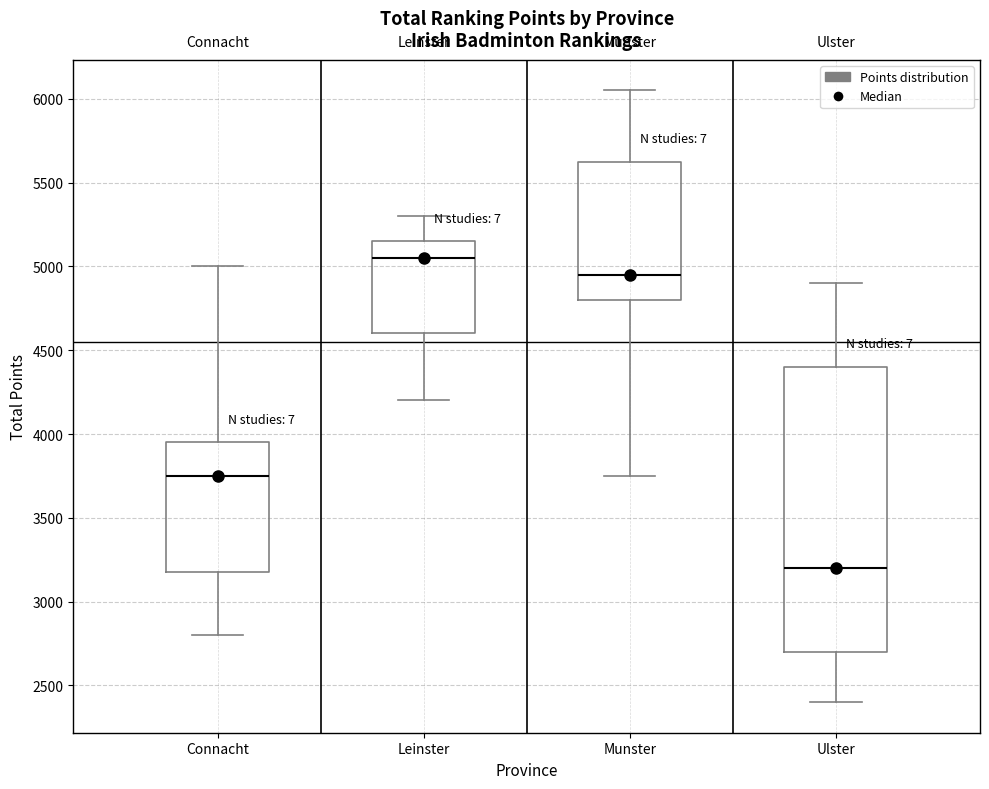

Reading left to right, read every box against the y-axis: the position of its median line, the range the box covers, and the ends of its whiskers. The values are not printed on the chart, so give them approximately, as read against the axis.

Connacht: median 3750, box 3200 to 3950, whiskers 2800 to 5000
Leinster: median 5050, box 4600 to 5150, whiskers 4200 to 5300
Munster: median 4950, box 4800 to 5650, whiskers 3750 to 6050
Ulster: median 3200, box 2700 to 4400, whiskers 2400 to 4900